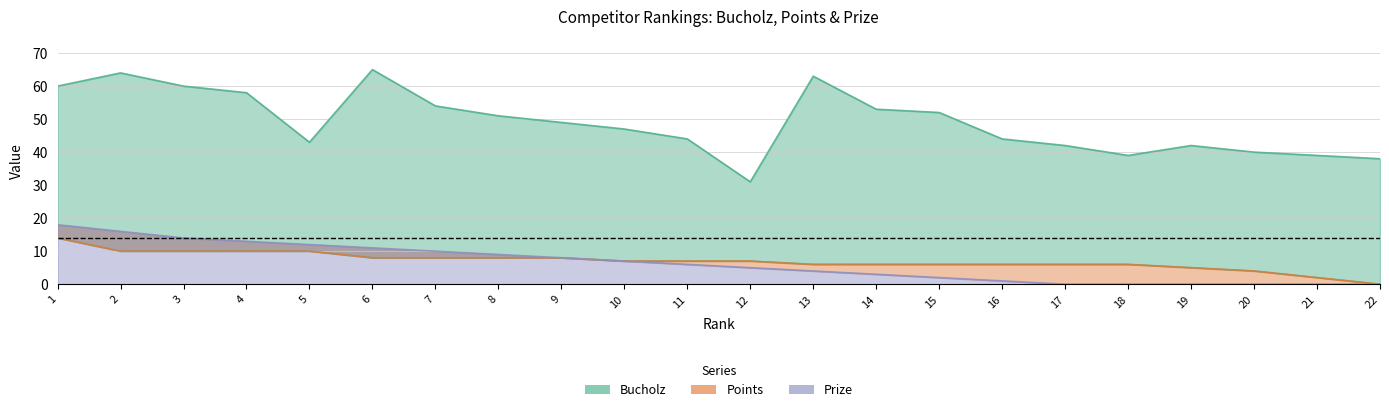

In Bucholz, how many points are lower than both neighbors (excluding endpoints)?

3